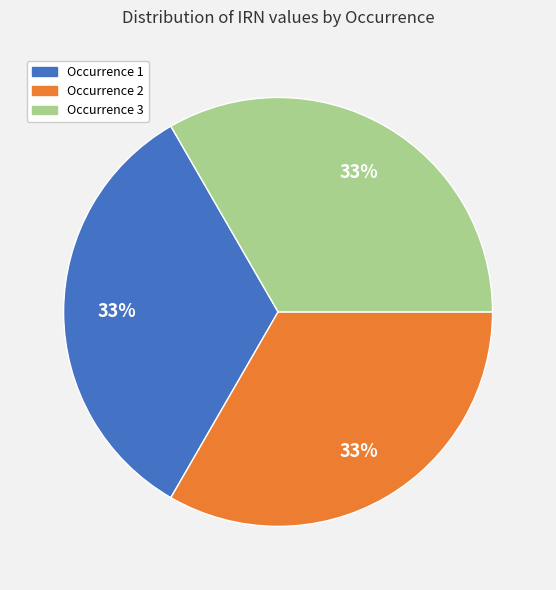

Is there any slice that represents more than half of the pie?

No